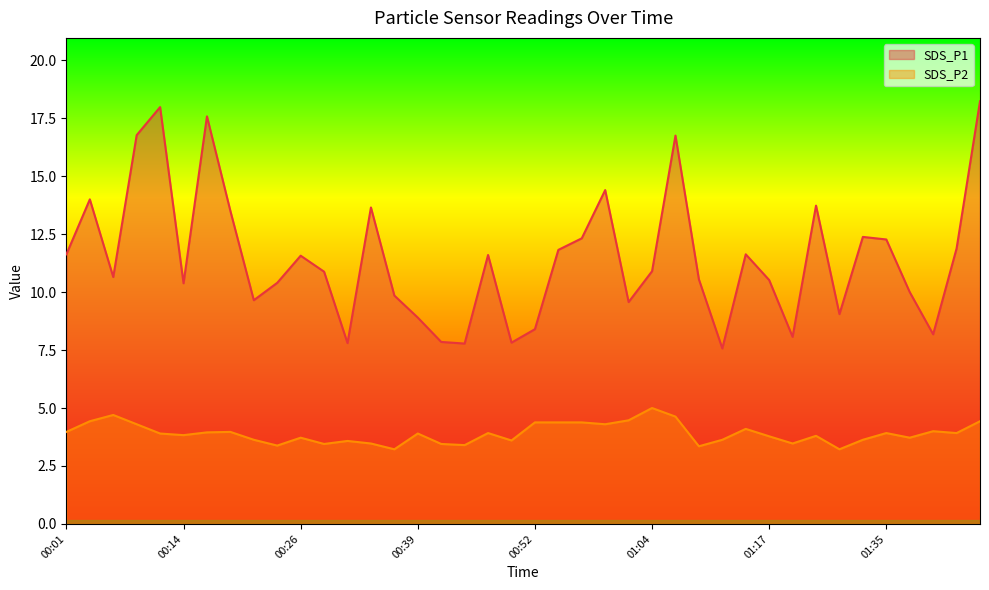

The value of SDS_P1 at 00:24 is 10.4. True or false?

True